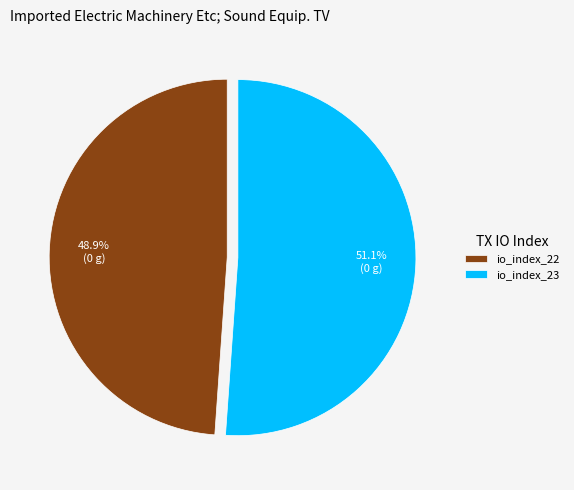

To the nearest percent, what is the average slice percentage?

50%